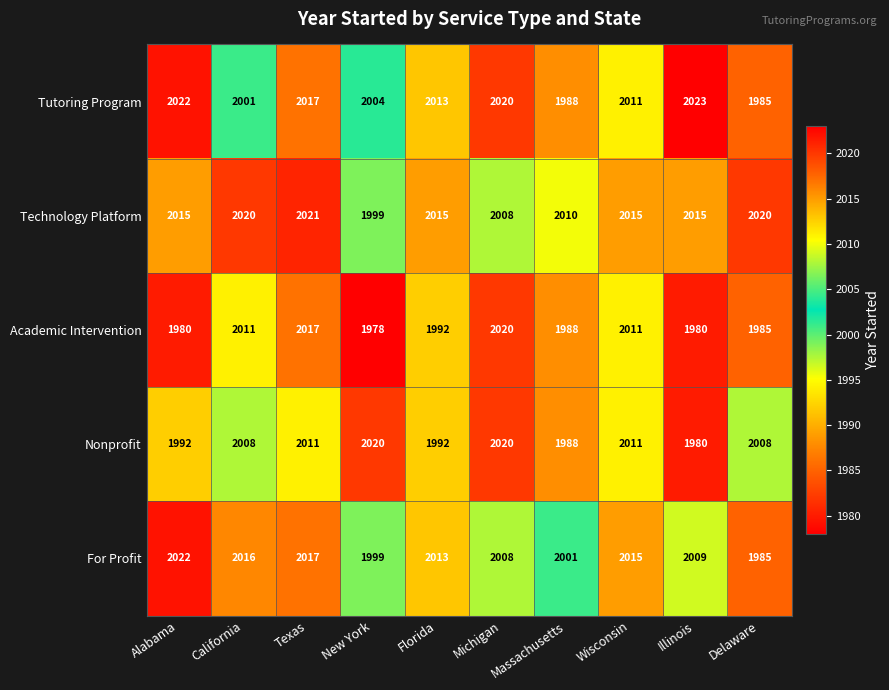

What value does the Nonprofit series have at Massachusetts?

1988